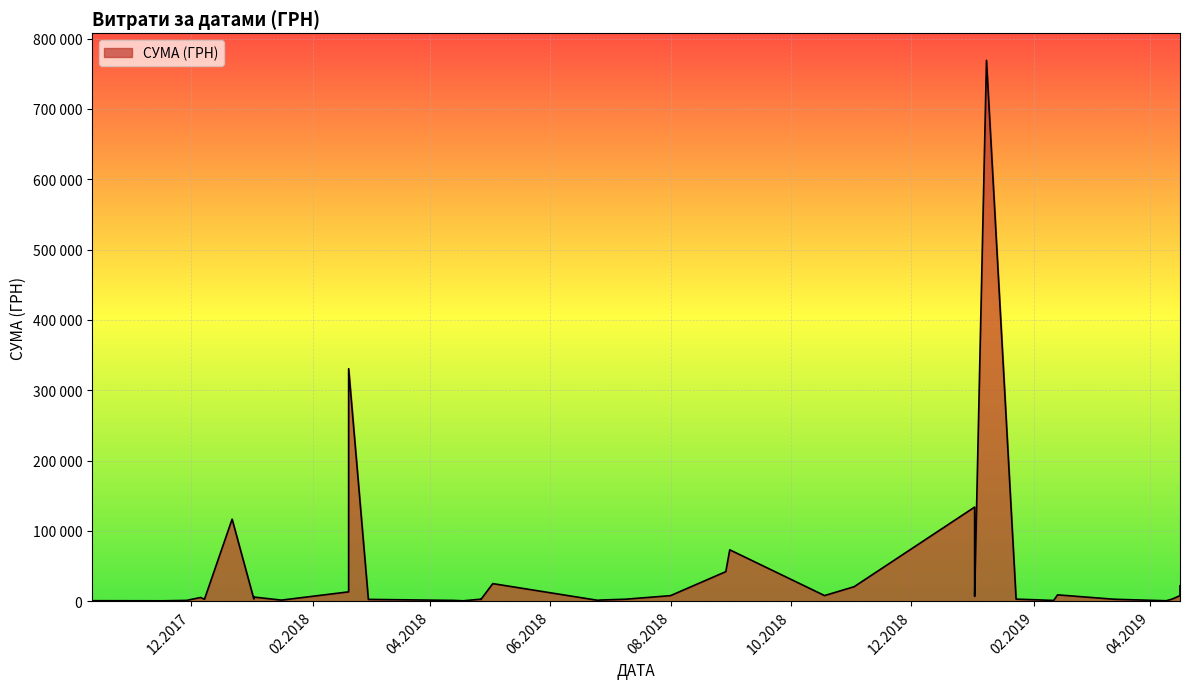

What is the greatest value displayed?

769099.2